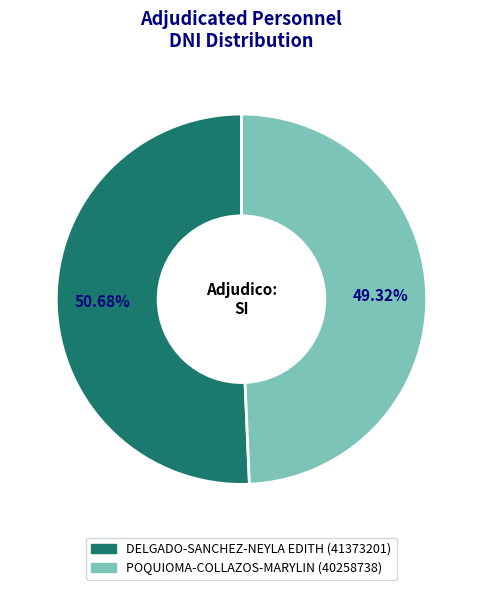

How many segments does this pie chart have?

2